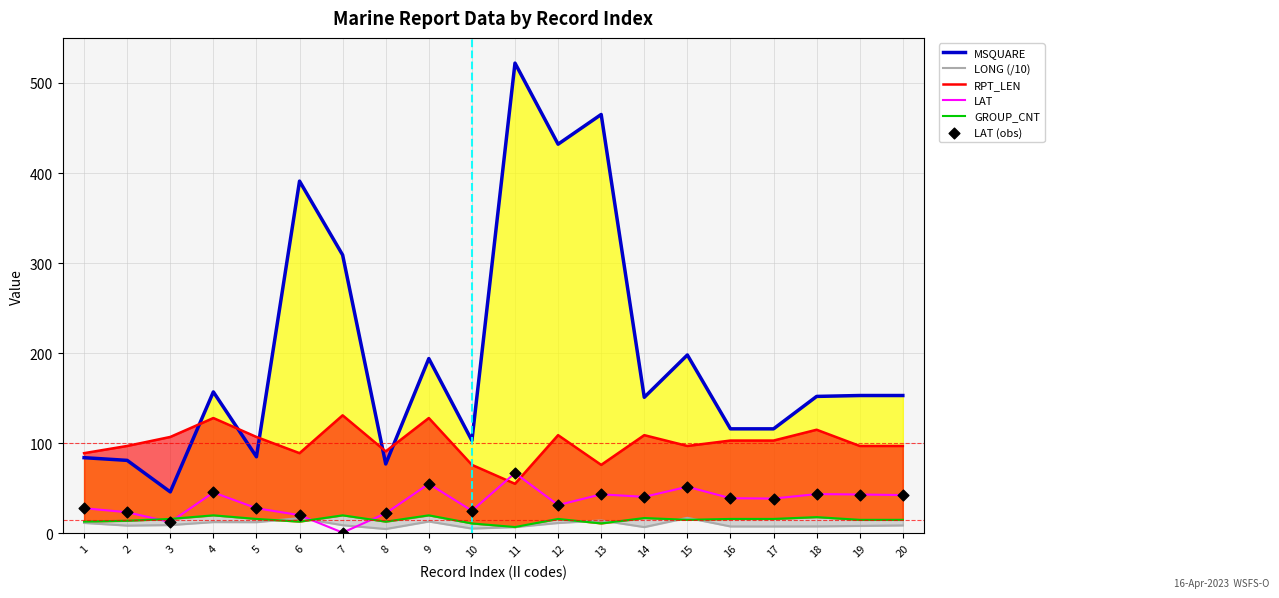

Which series has the largest total across all categories?

MSQUARE